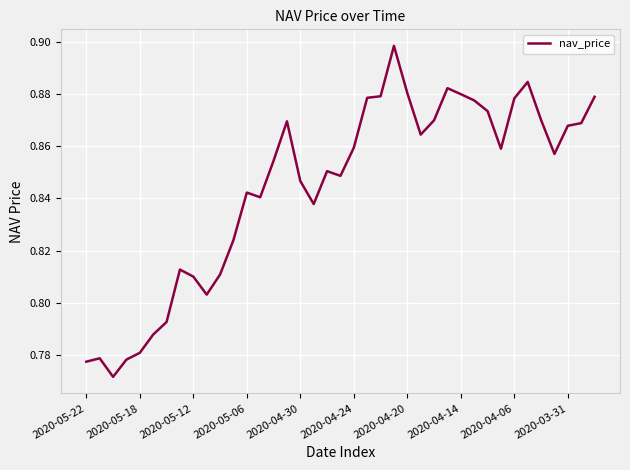

How many lines are shown in the chart?

1